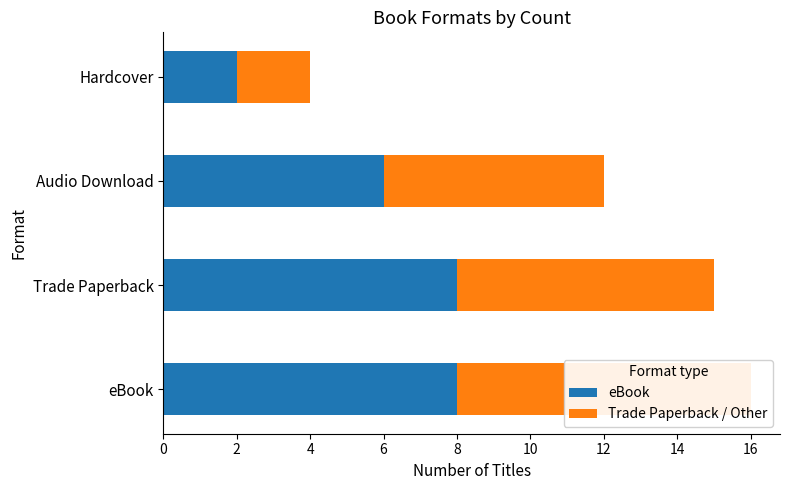

What is the value of the Trade Paperback / Other bar at the 1st from the left?

8